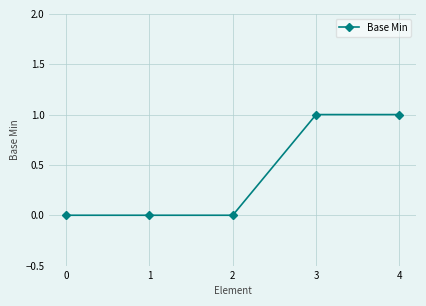

Reading left to right, extract all data points from this chart.

0=0	1=0	2=0	3=1	4=1